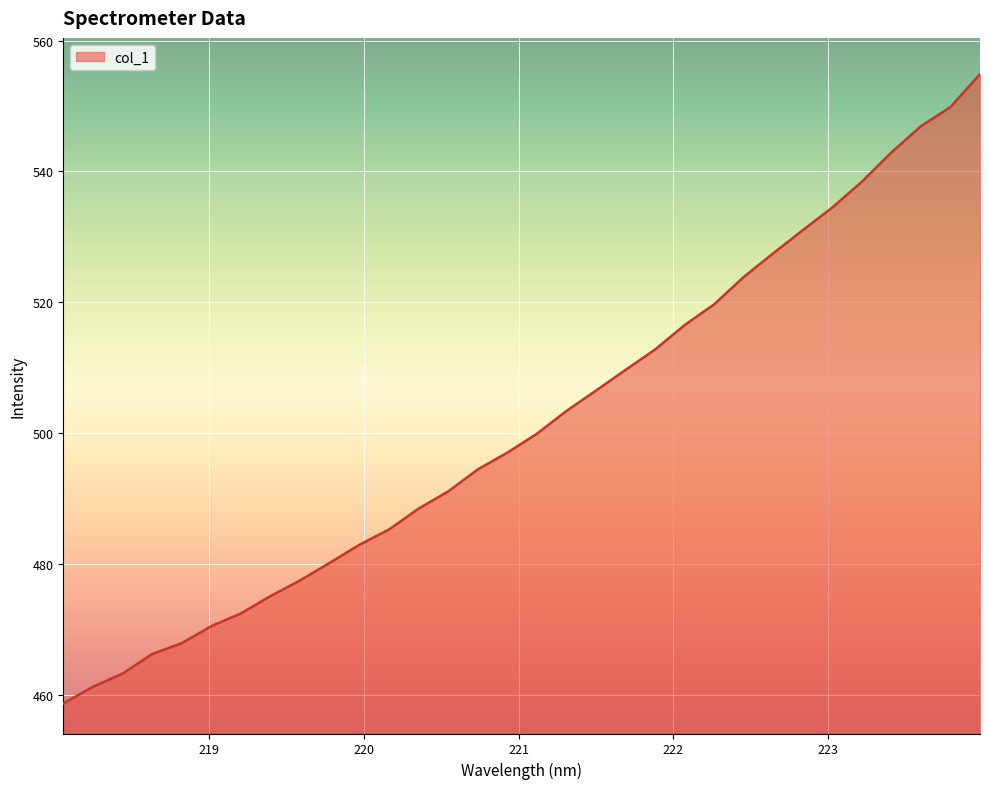

What is the minimum value shown in the chart?

458.7